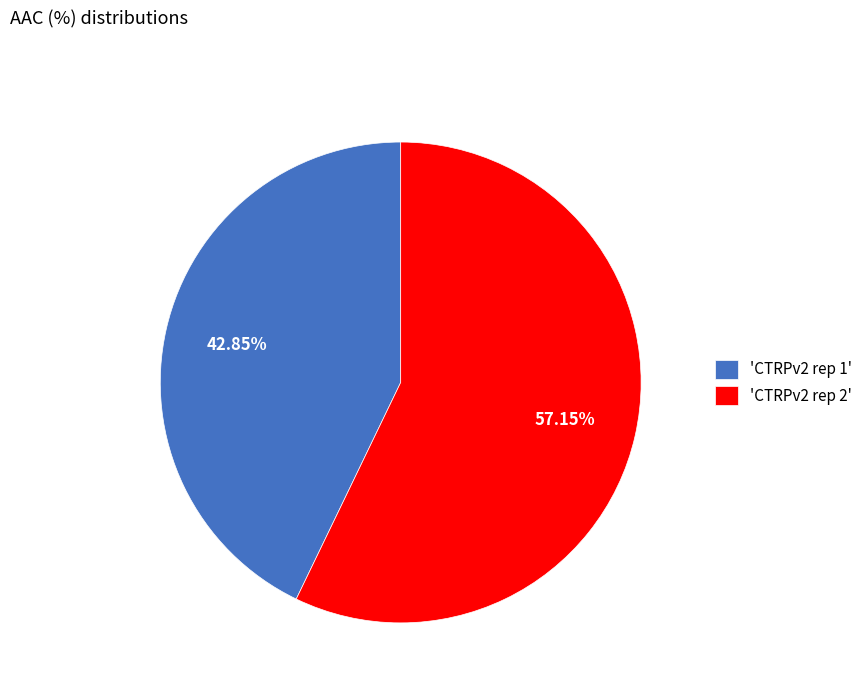

Combined, do 'CTRPv2 rep 1' and 'CTRPv2 rep 2' account for over 50%?

Yes